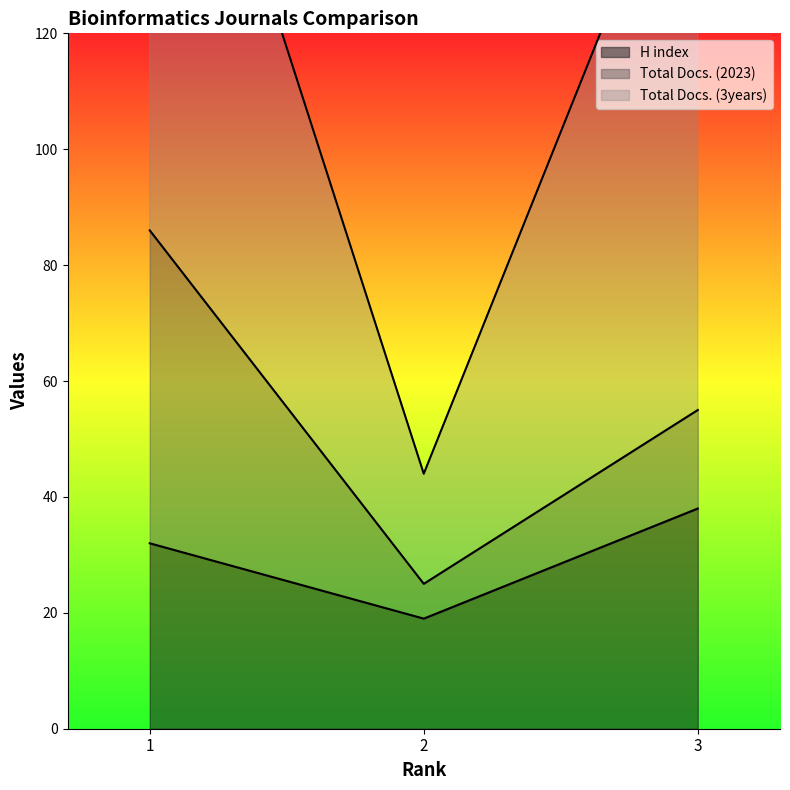

What is the minimum value for Total Docs. (3years)?

19